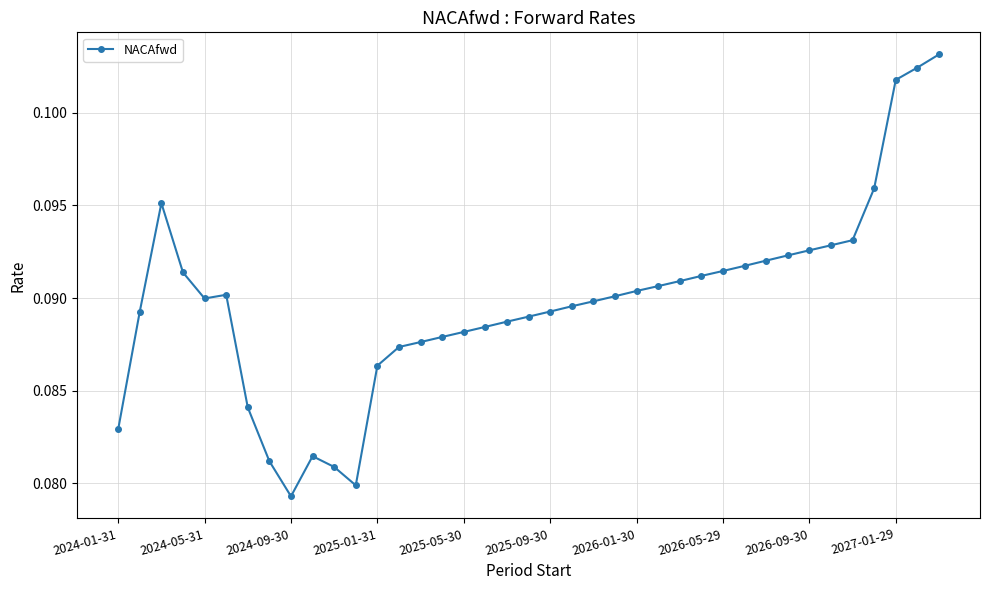

How many values are between 0 and 1?

39